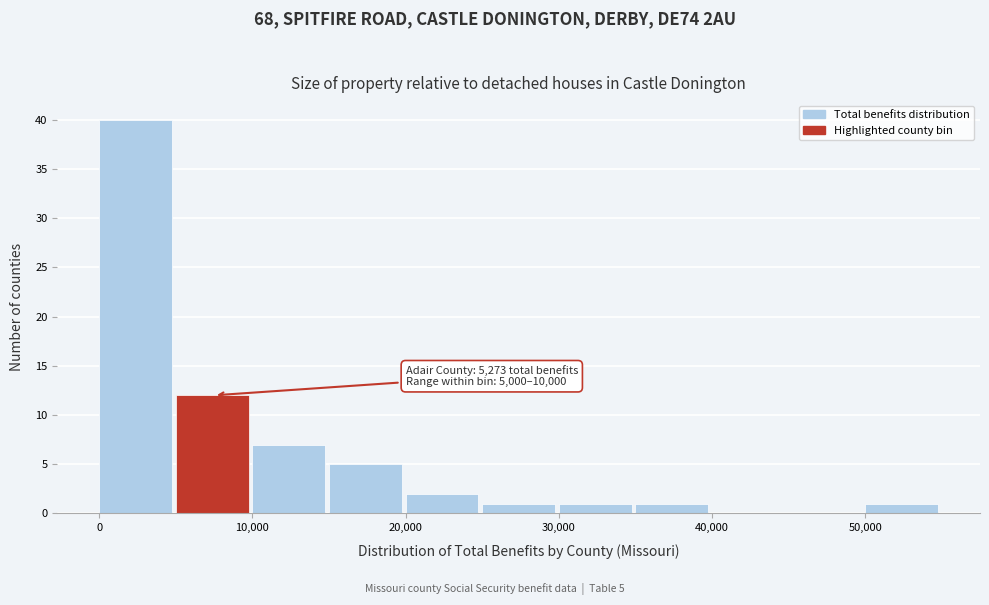

Which range on the x-axis has the tallest bar?

0 to 5000